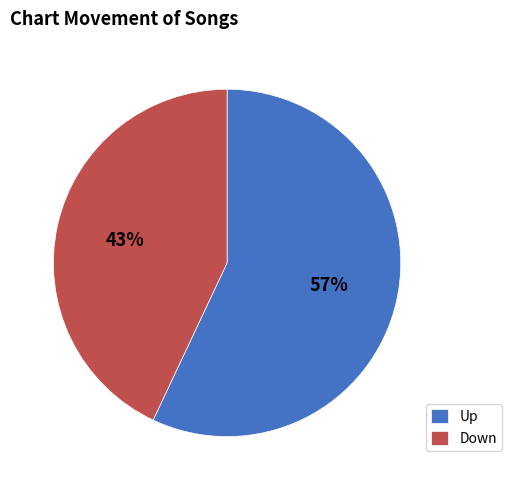

Count the number of slices in the pie.

2